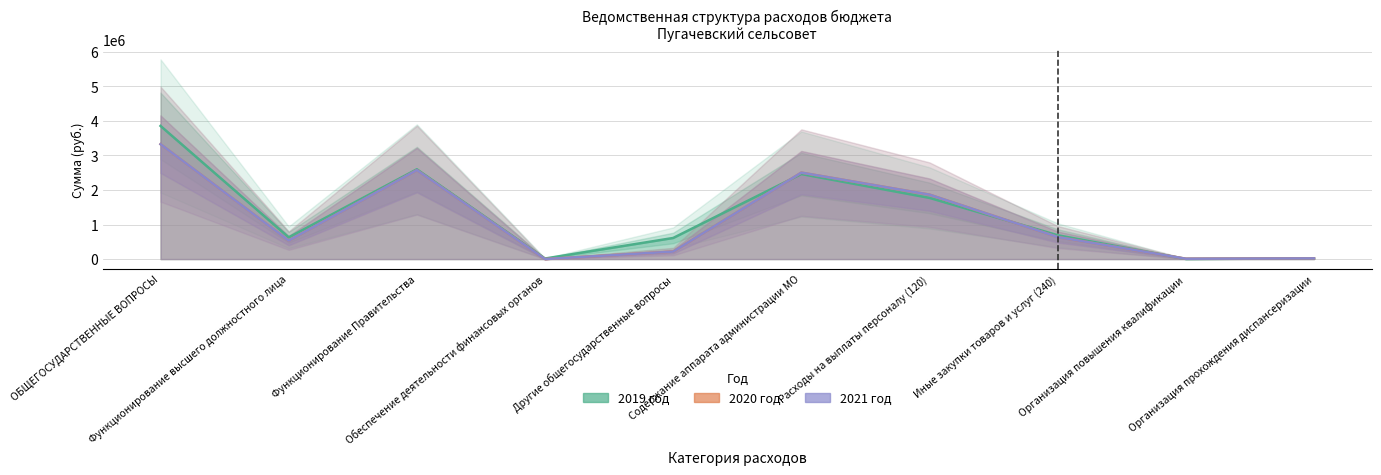

List the labels in order of 2019 год value, largest first.

ОБЩЕГОСУДАРСТВЕННЫЕ ВОПРОСЫ, Функционирование Правительства, Содержание аппарата администрации МО, Расходы на выплаты персоналу (120), Иные закупки товаров и услуг (240), Функционирование высшего должностного лица, Другие общегосударственные вопросы, Организация прохождения диспансеризации, Обеспечение деятельности финансовых органов, Организация повышения квалификации